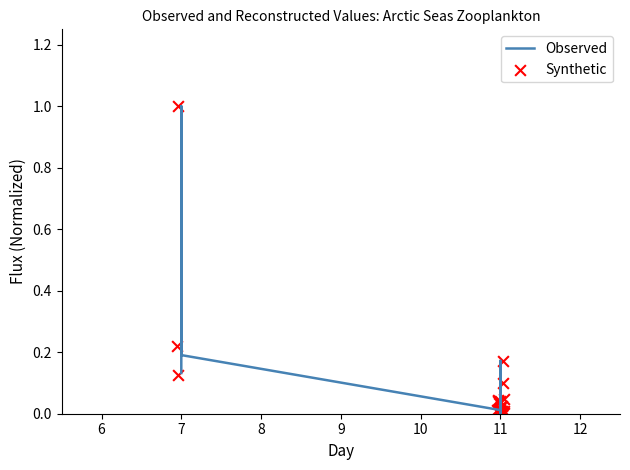

What are all the series names shown in the legend?

Observed, Synthetic